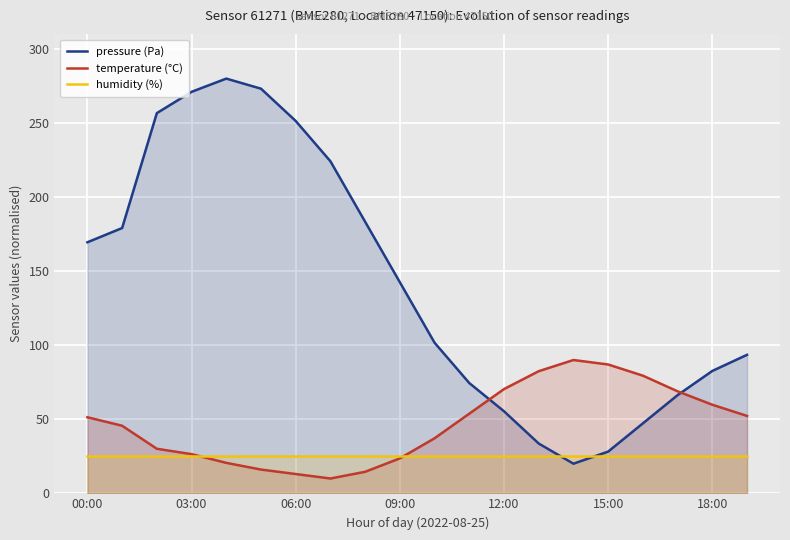

How many lines are shown in the chart?

3